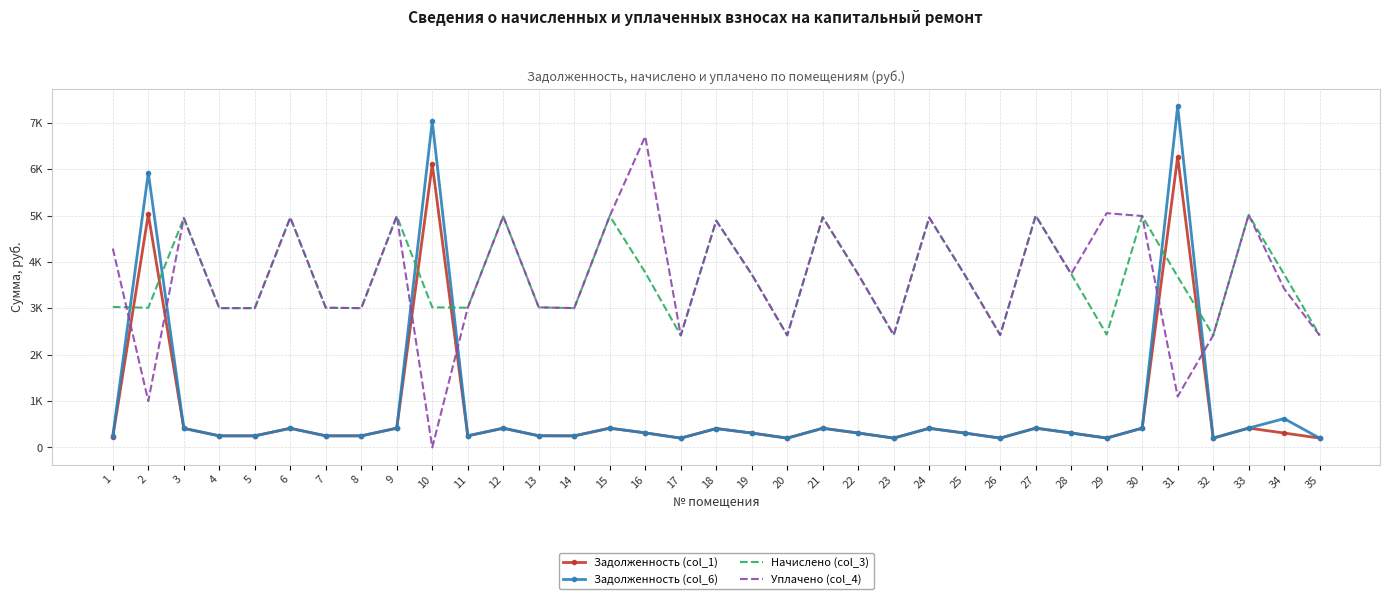

What is the value of the Уплачено (col_4) point at the 2nd from the left?

1000.0